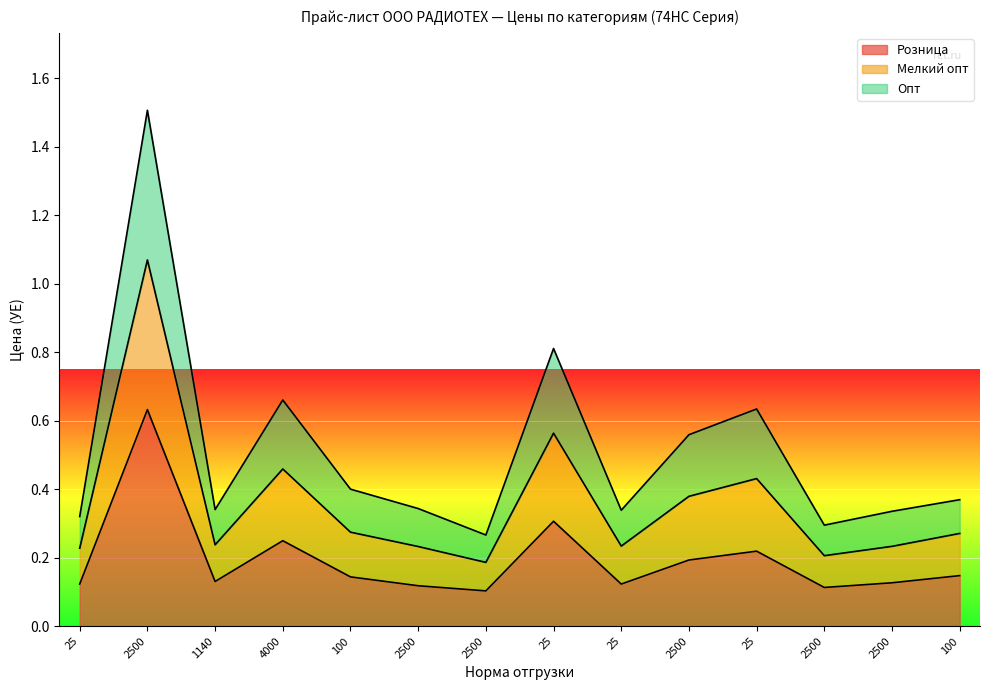

At which label is Мелкий опт closest to 0?

2500